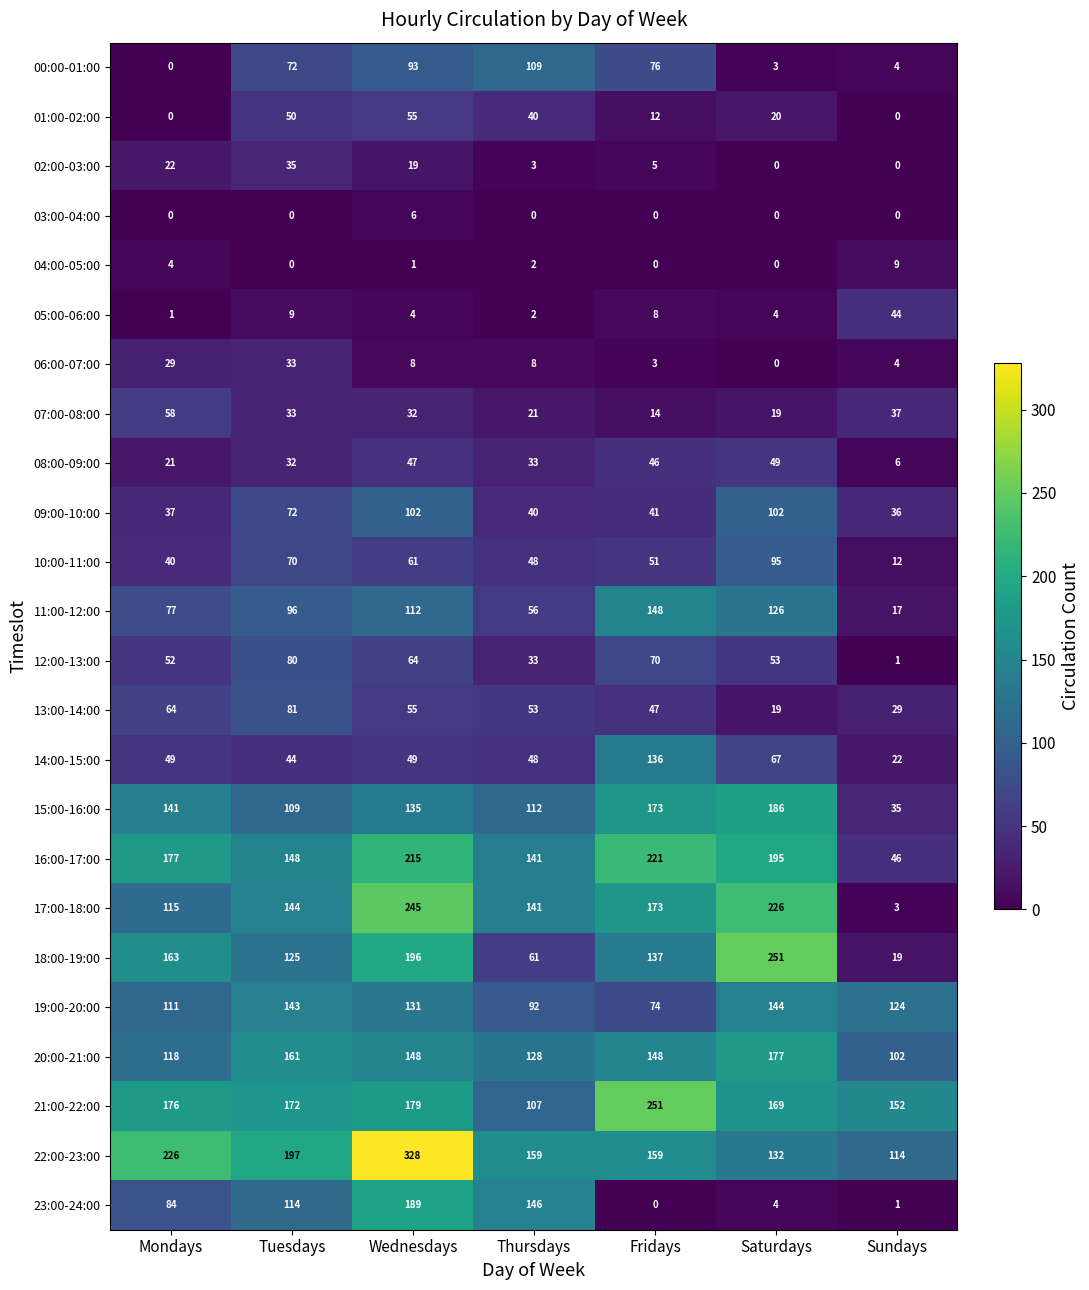

What is the spread (max minus min) of values at Wednesdays?

327